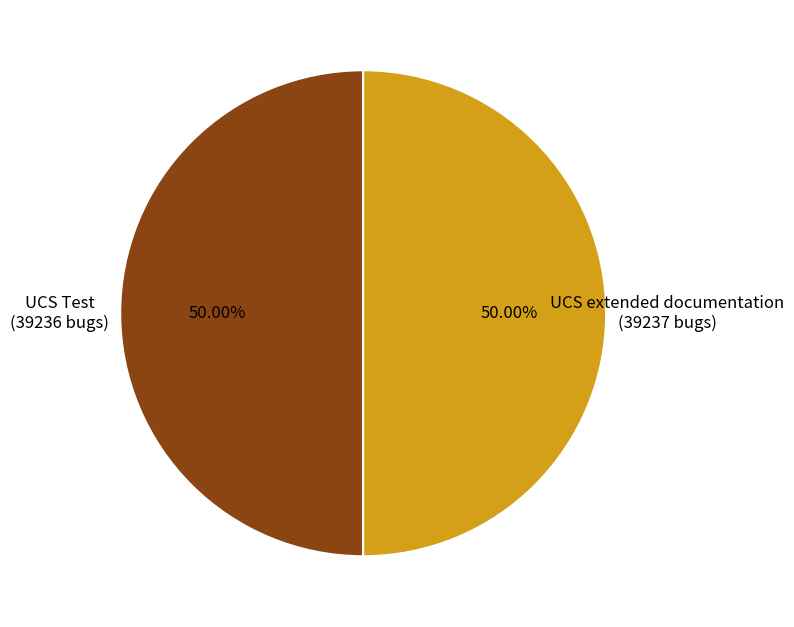

To the nearest percent, what is the average slice percentage?

50%